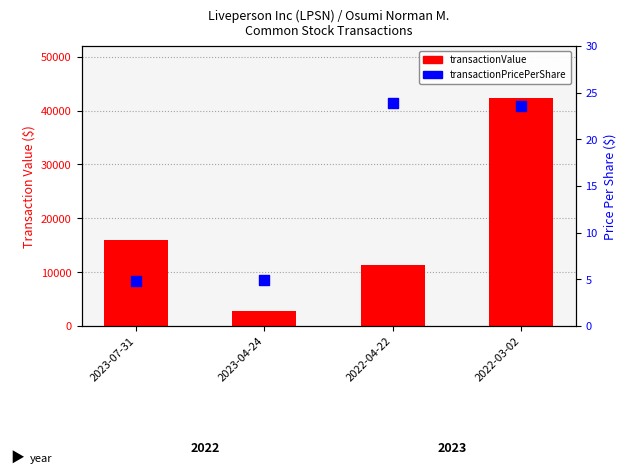

Which series has the largest Y range (max minus min)?

transactionValue